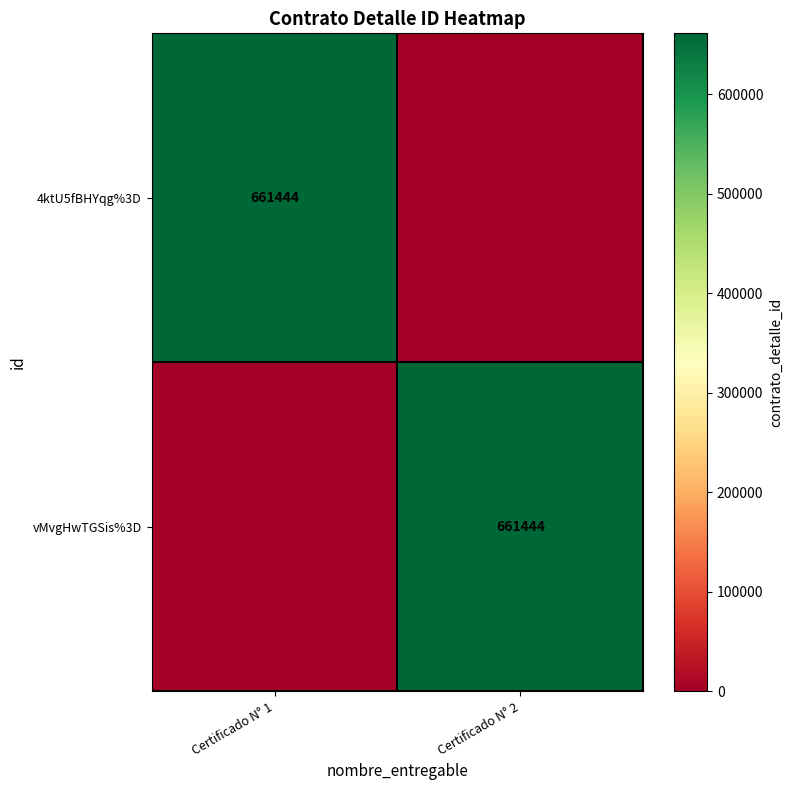

The value of vMvgHwTGSis%3D at Certificado N° 2 is 661444. True or false?

True